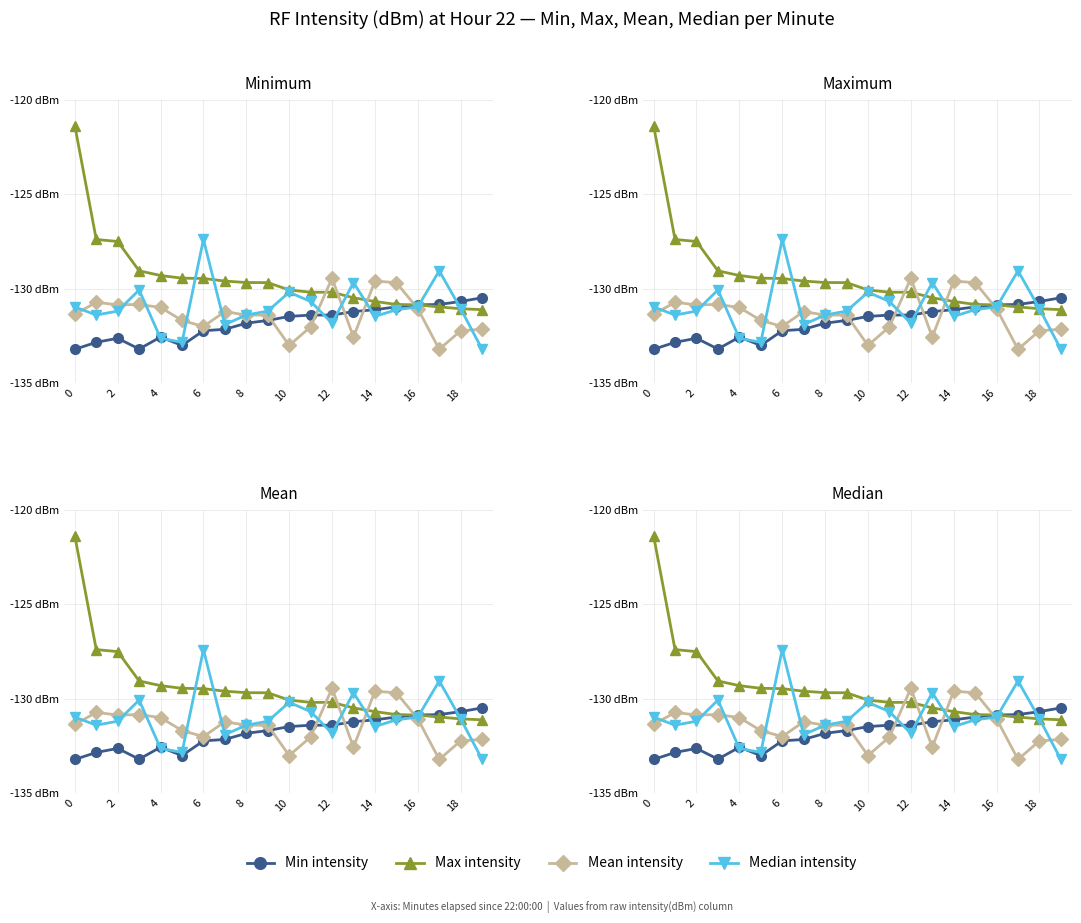

What is the highest value of the Min intensity series?

-130.5